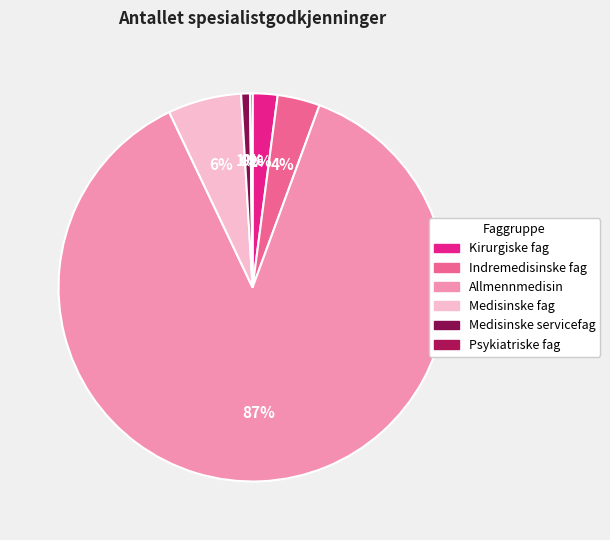

Does Kirurgiske fag represent more than half of the total?

No